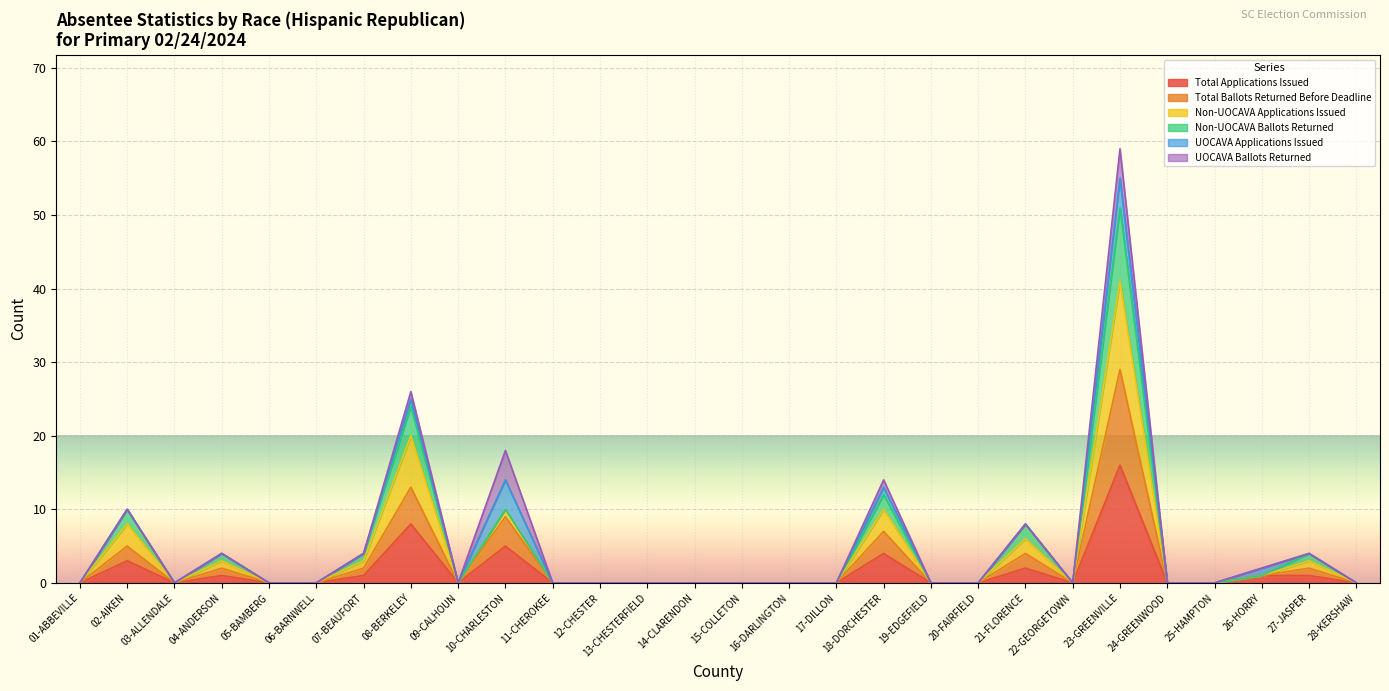

At which label does Total Applications Issued reach its peak?

23-GREENVILLE